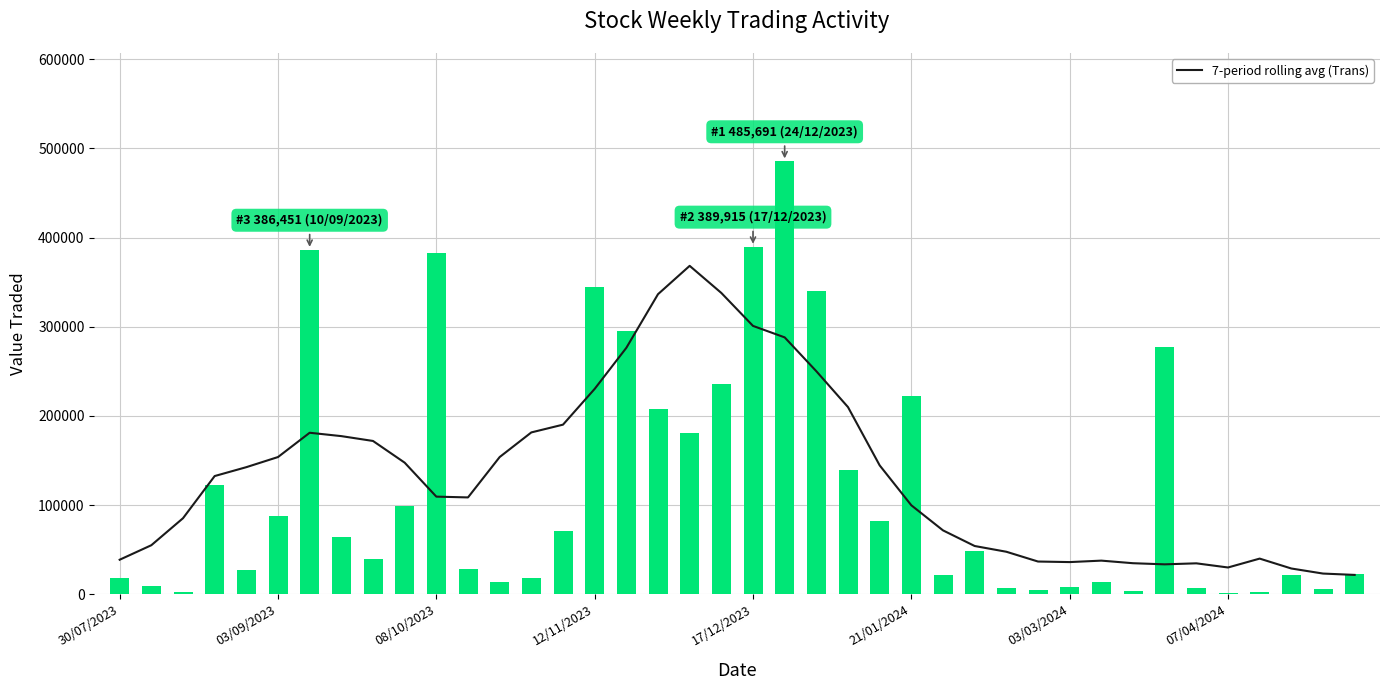

What is the sum of the 7-period rolling avg (Trans) values at 28 and 12?

201593.3